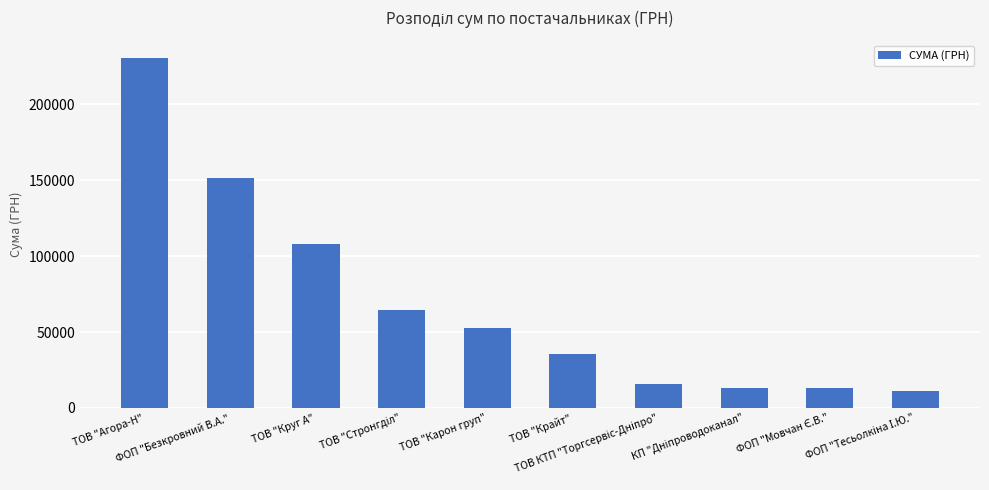

What is the greatest value displayed?

230614.1